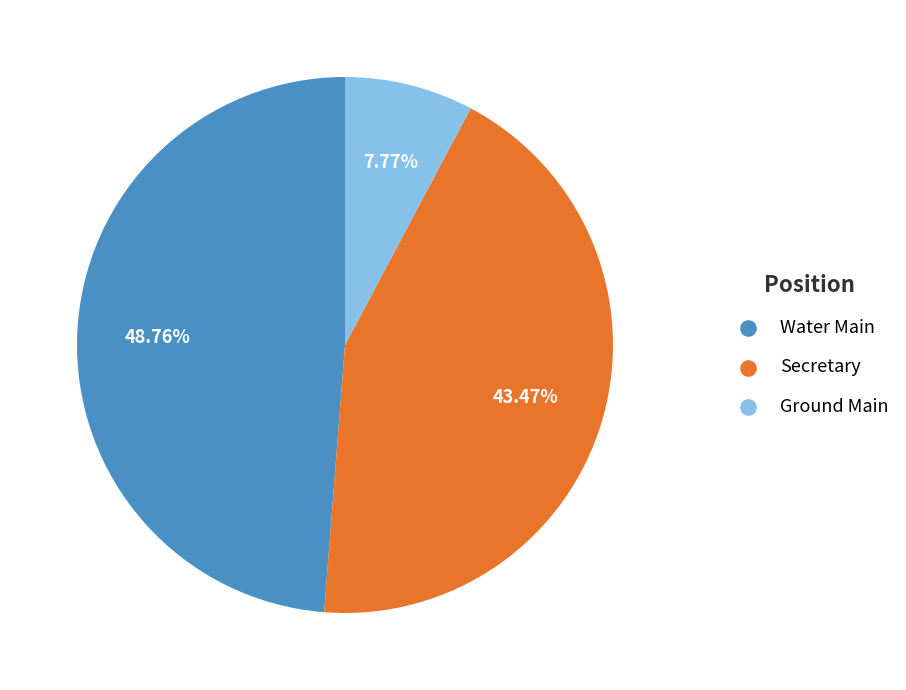

How many segments does this pie chart have?

3